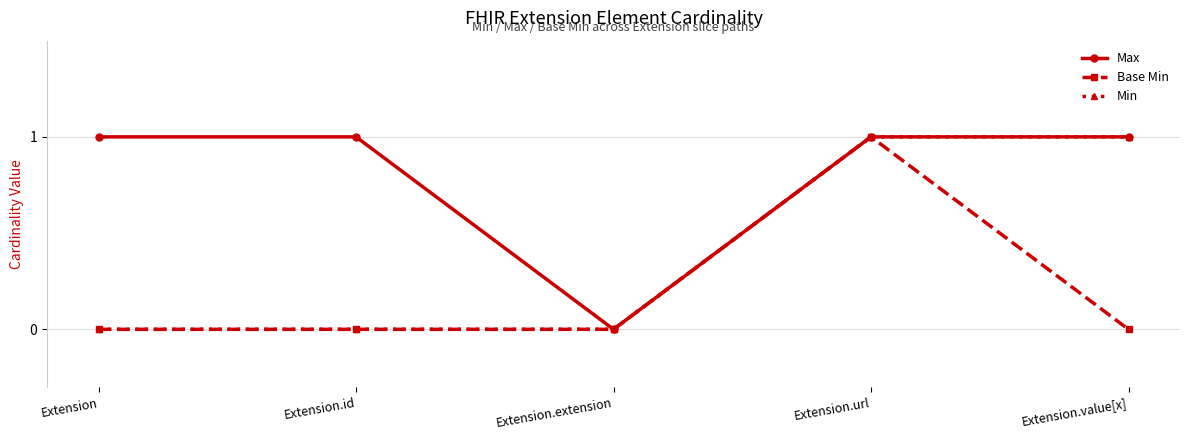

Rank the series by their average value, from lowest to highest.

Base Min, Min, Max